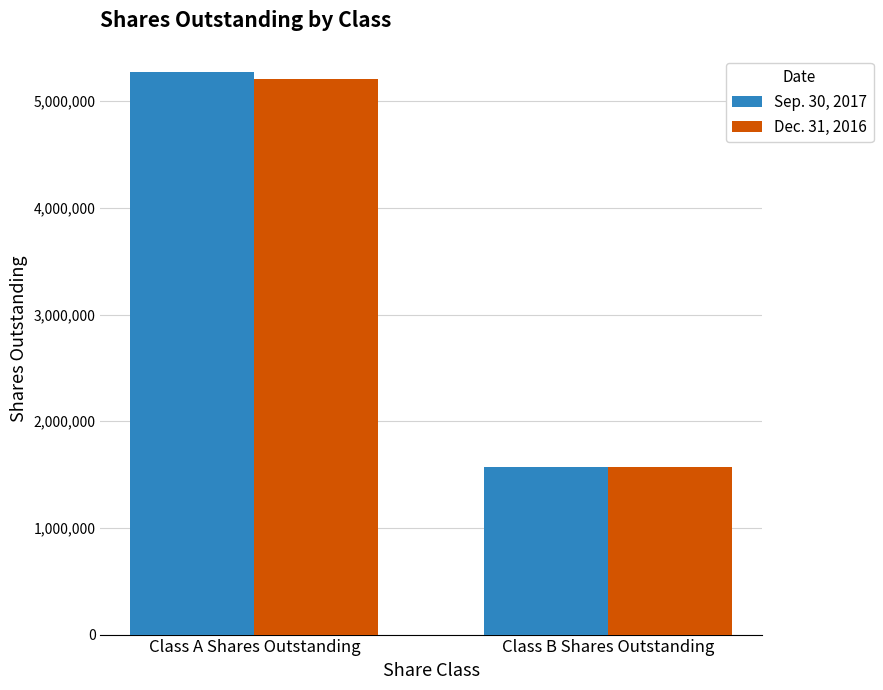

What is the spread (max minus min) of values at Class B Shares Outstanding?

767